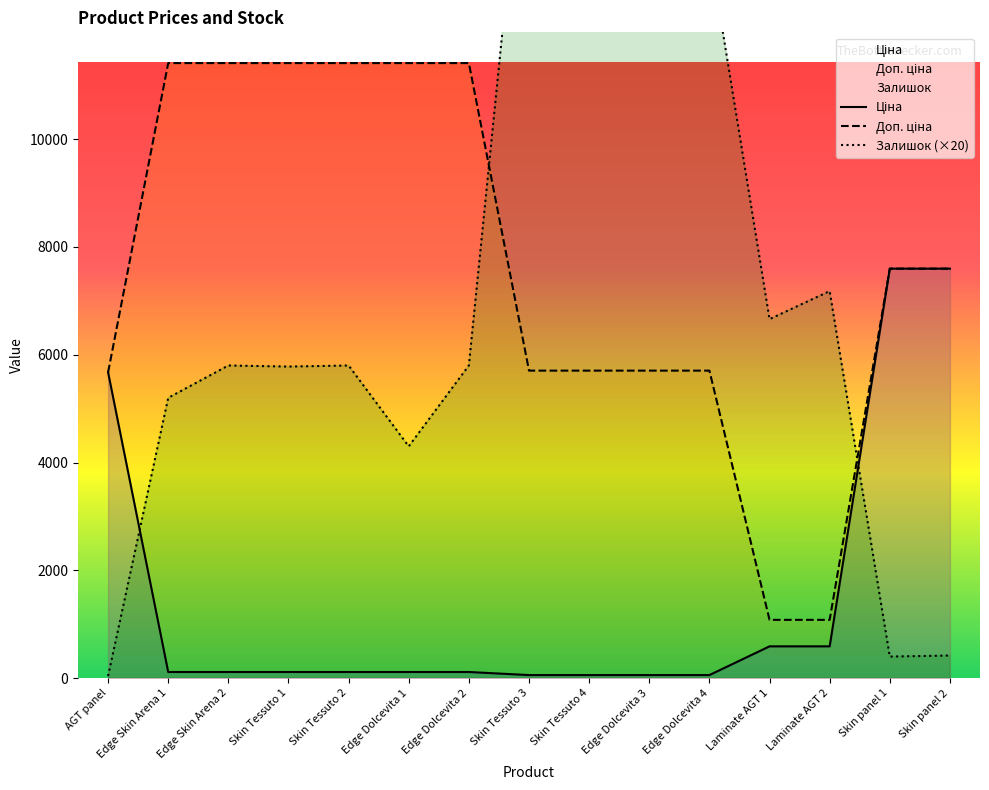

Which has a higher value, Edge Skin Arena 2 or Skin panel 1?

Skin panel 1